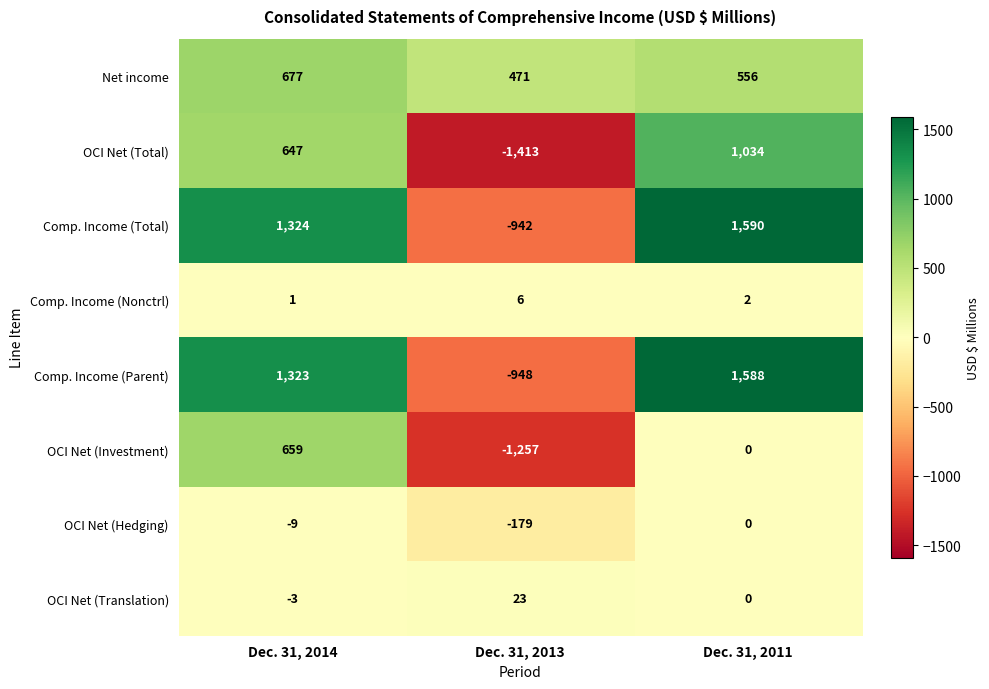

The value of OCI Net (Investment) at Dec. 31, 2014 is 386. True or false?

False